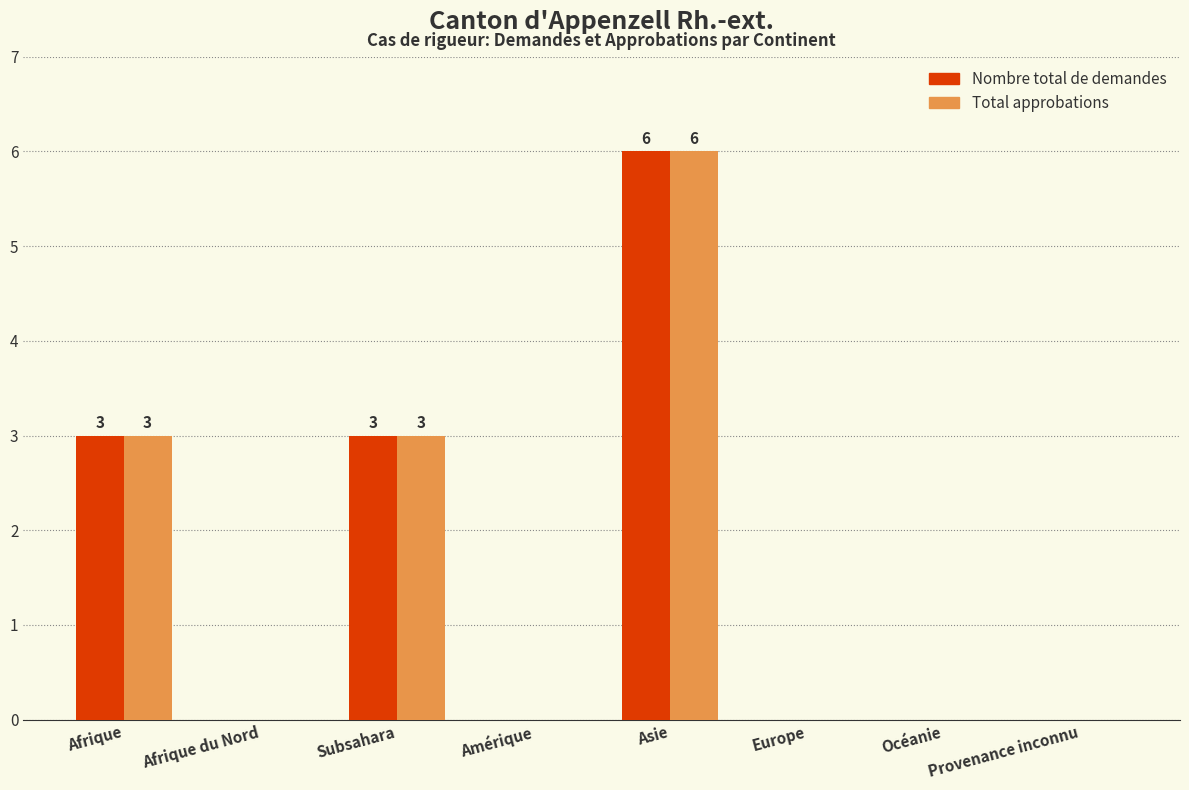

True or false: Nombre total de demandes has a value of -3 at Océanie.

False